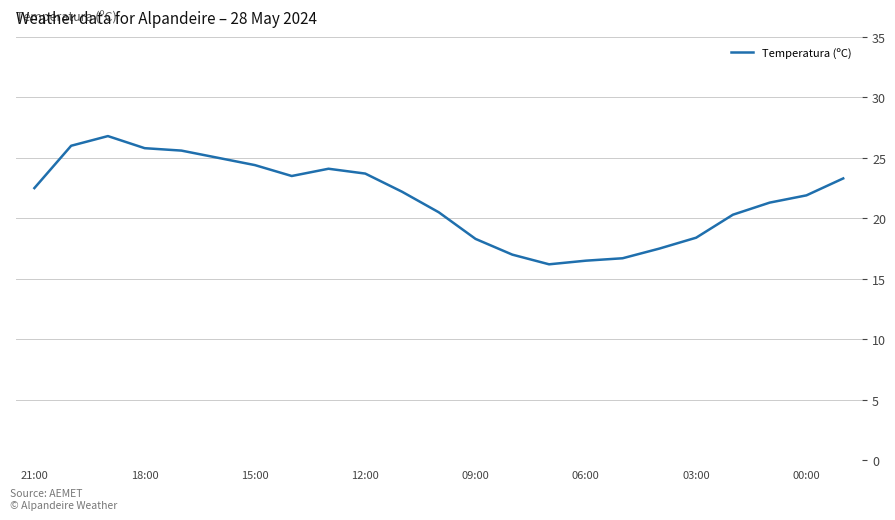

What is the smallest value displayed?

16.2